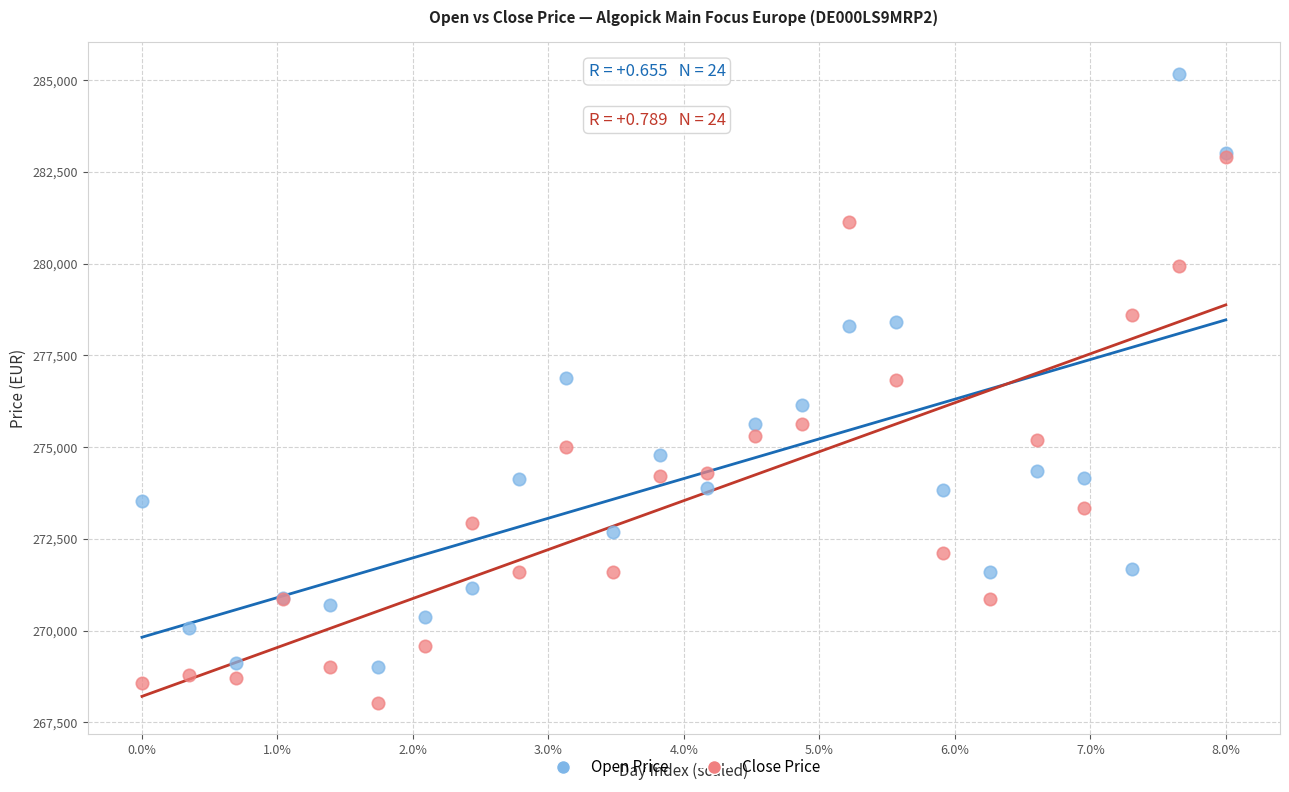

What are all the series names shown in the legend?

Open Price, Close Price